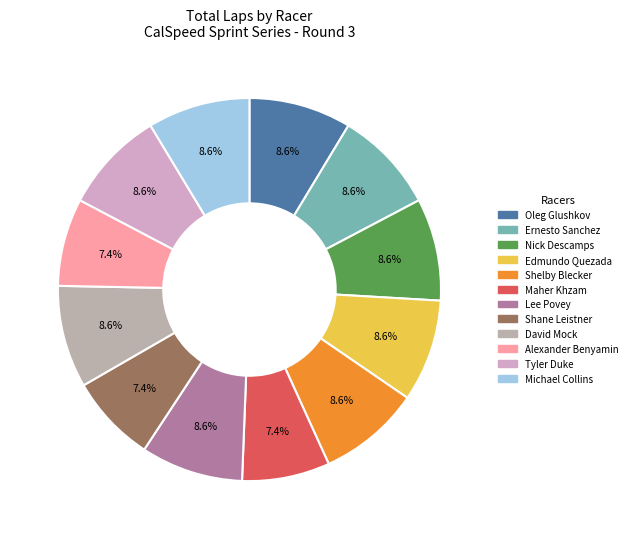

Does any single category account for the majority?

No